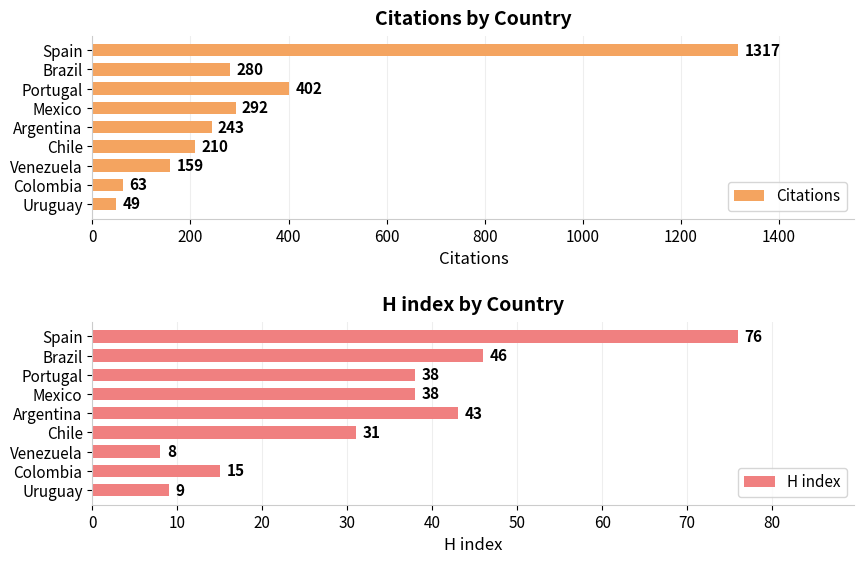

What is the difference between the maximum and minimum values in the Citations series?

1268